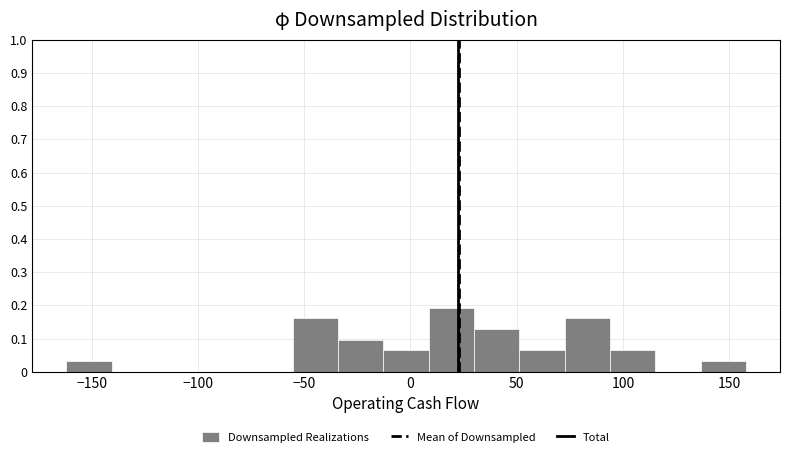

Reading left to right, transcribe this chart: for each bar, give the range it covers on the x-axis and its height. Neither the bar edges nor the heights are printed on the chart, so give them approximately, as read against the axes.

-160 to -140: 0.03
-140 to -120: 0
-120 to -100: 0
-100 to -75: 0
-75 to -55: 0
-55 to -35: 0.16
-35 to -15: 0.10
-15 to 10: 0.06
10 to 30: 0.19
30 to 50: 0.13
50 to 75: 0.06
75 to 95: 0.16
95 to 115: 0.06
115 to 135: 0
135 to 160: 0.03